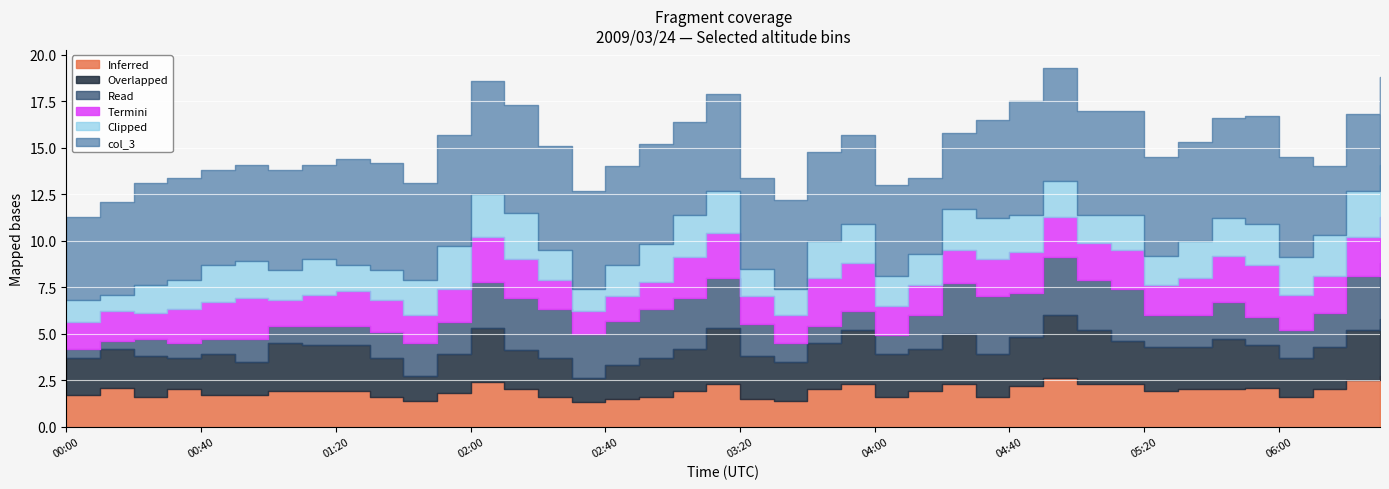

What position from the left is 01:20?

9